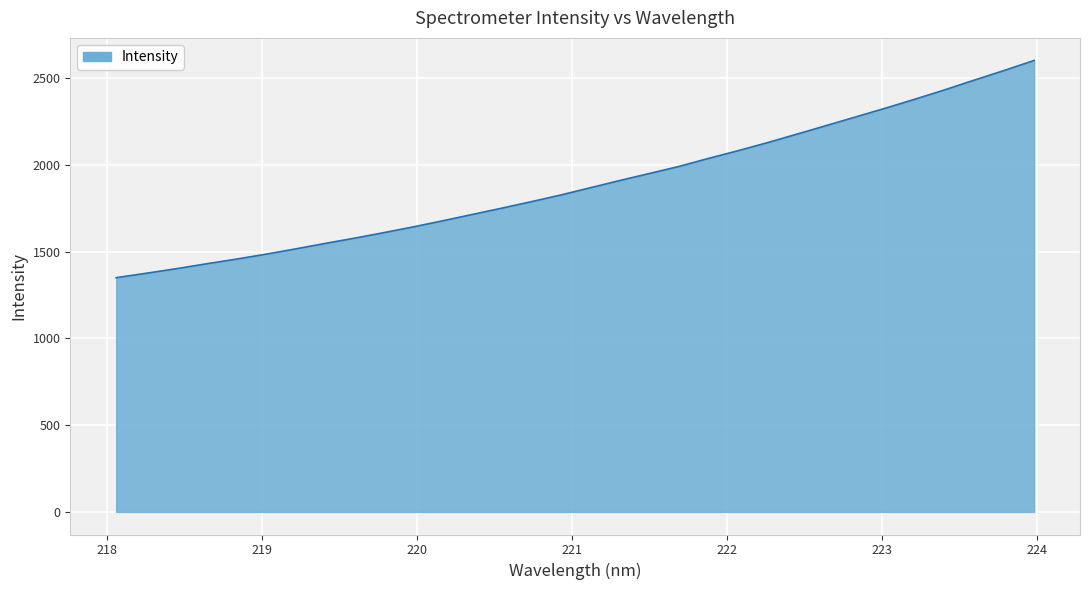

How many lines are shown in the chart?

1